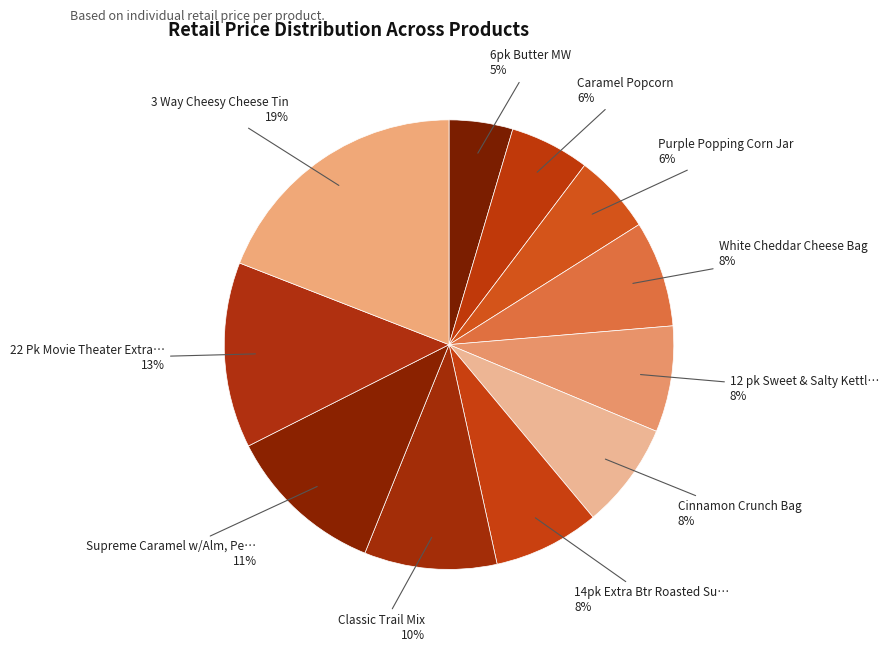

Which category has the smallest portion of the pie?

6pk Butter MW